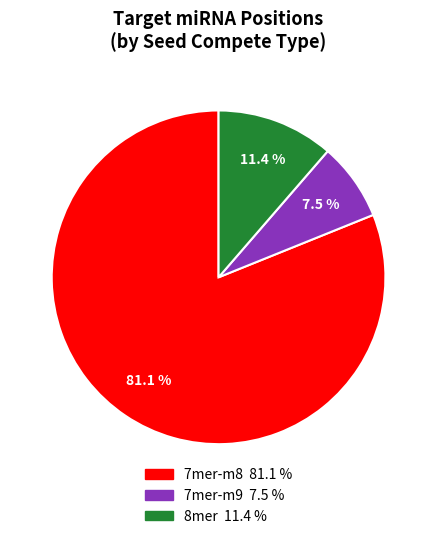

Is there any slice that represents more than half of the pie?

Yes